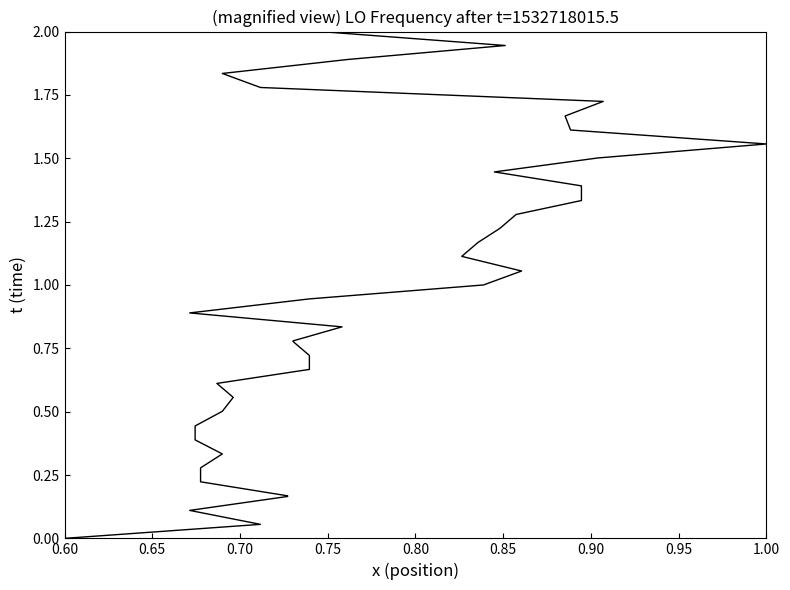

The chart shows a value of 0.5 at 16. True or false?

False